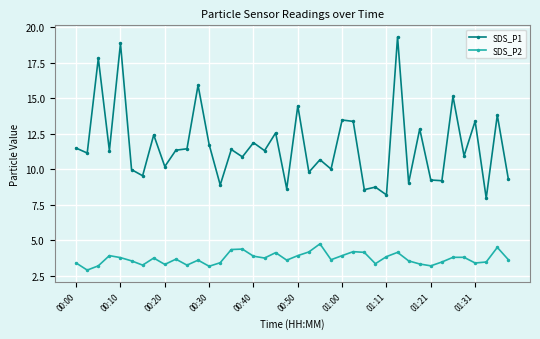

Which series has the largest range (max minus min)?

SDS_P1